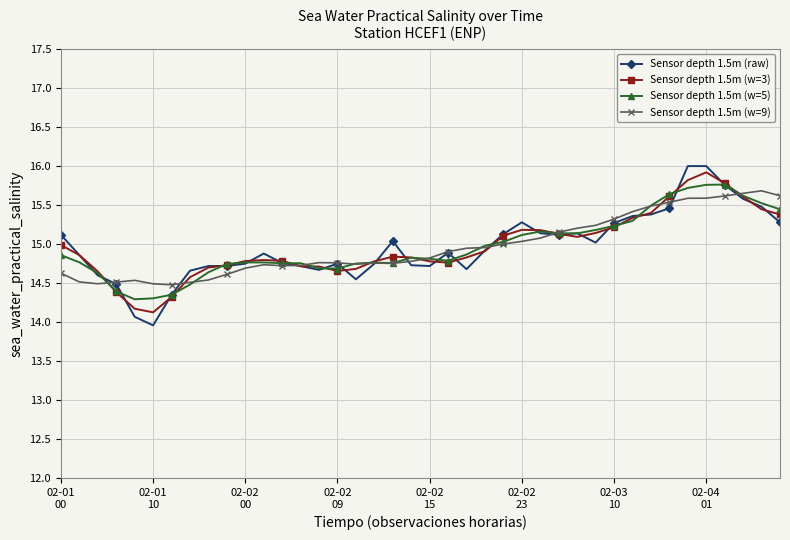

After their last crossing, which series has the higher values: Sensor depth 1.5m (w=5) or Sensor depth 1.5m (w=9)?

Sensor depth 1.5m (w=9)